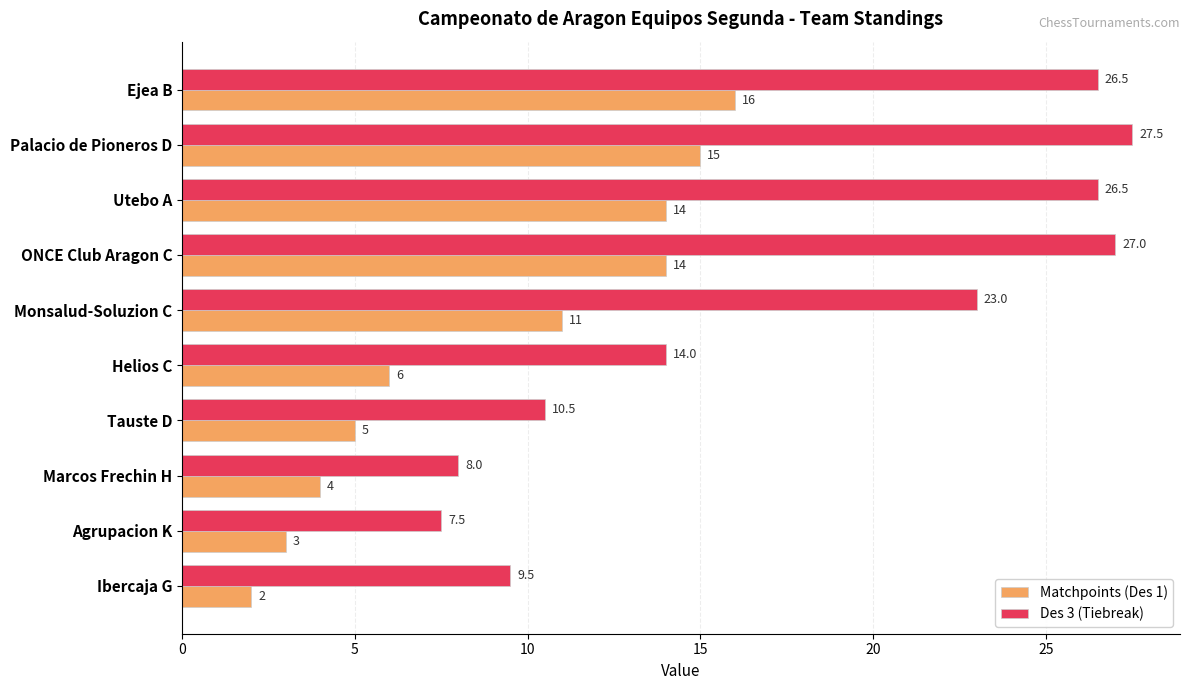

Which label corresponds to the smallest value in the chart?

Ibercaja G